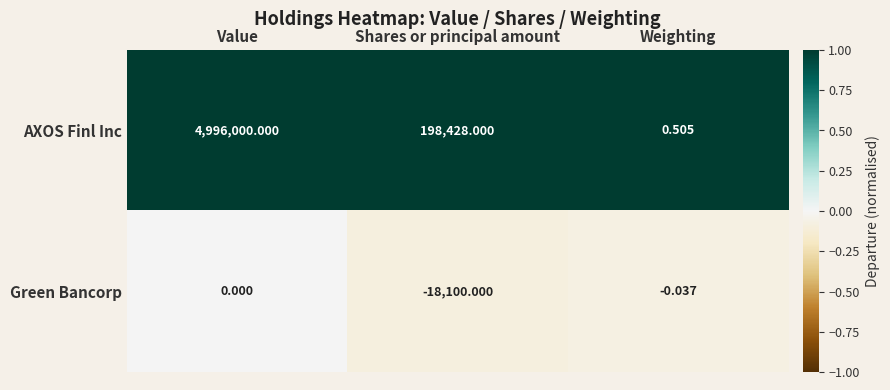

At which category is the sum across all series the highest?

Value